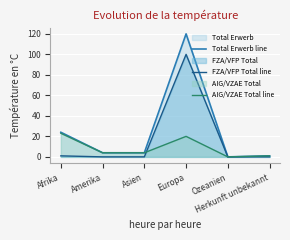

What is the label of the 6th point from the right?

Afrika